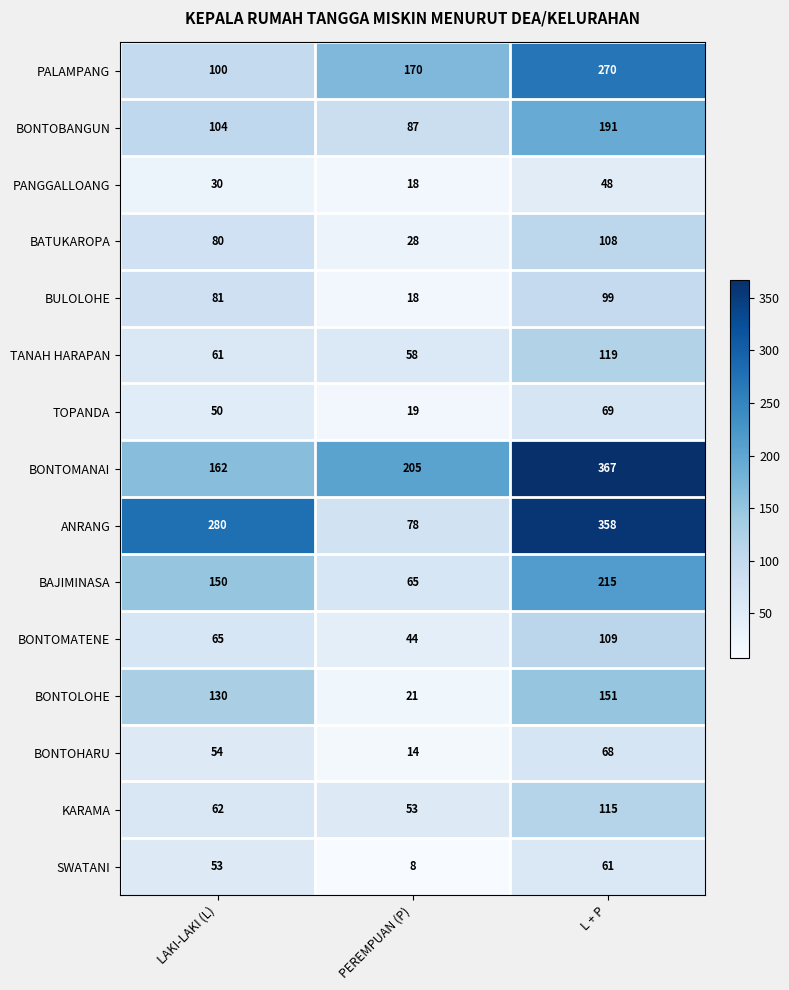

What is the difference between the PANGGALLOANG values at L + P and PEREMPUAN (P)?

30